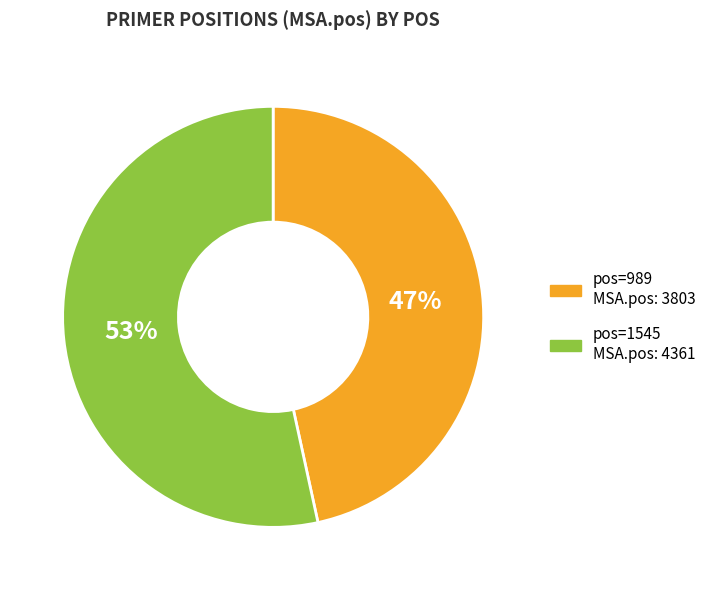

How many slices are in this pie chart?

2